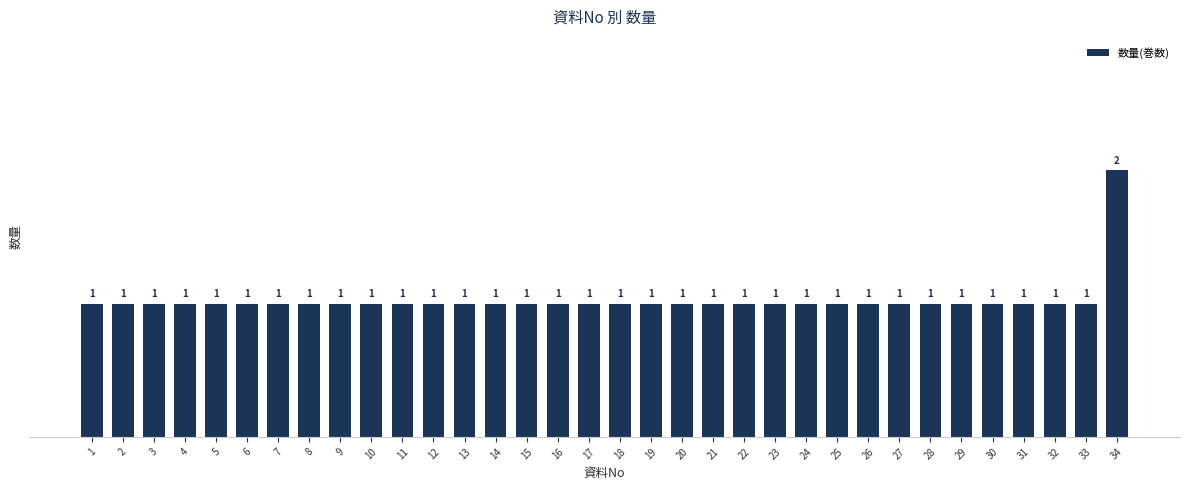

Read the value at 2.

1